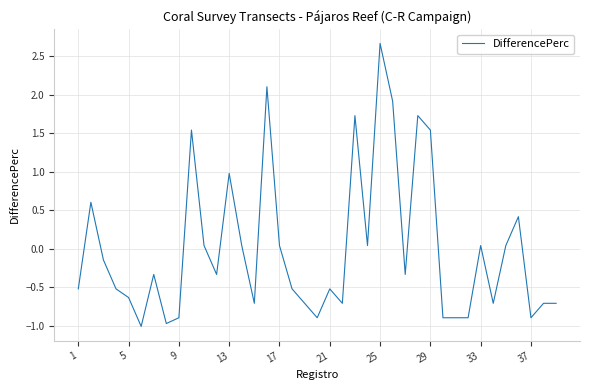

What is the difference between the maximum and minimum values?

3.7